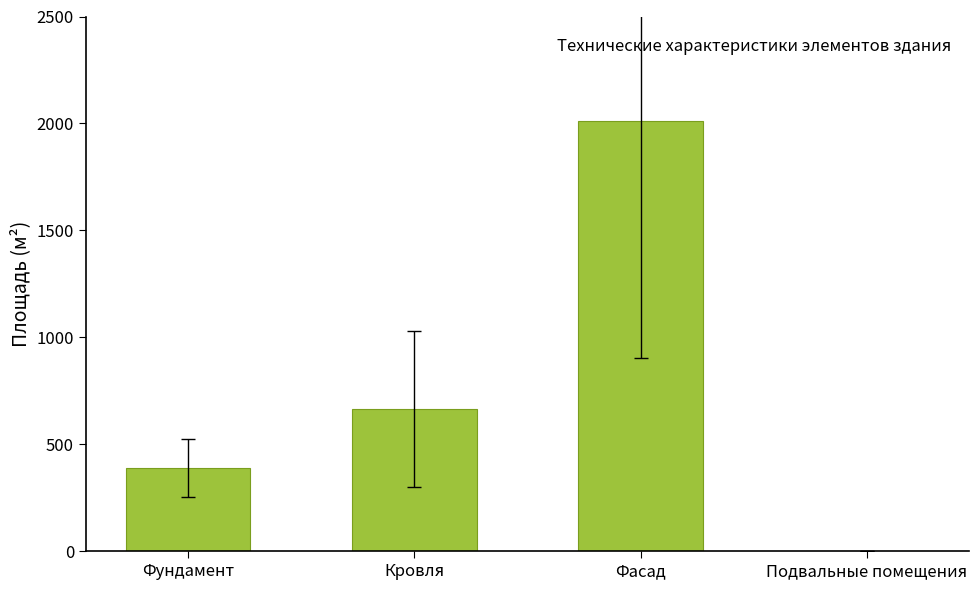

How many categories are shown in the chart?

4